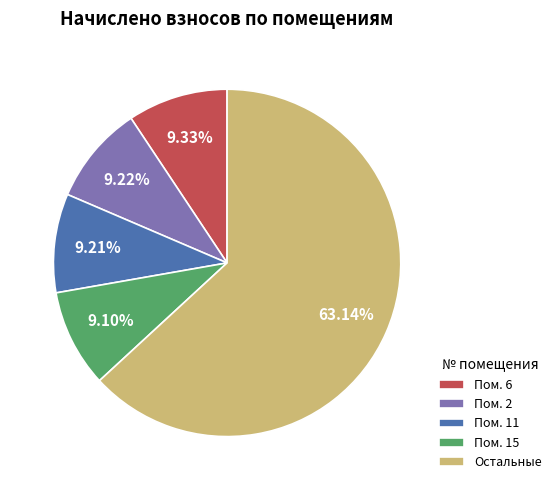

How many segments does this pie chart have?

5